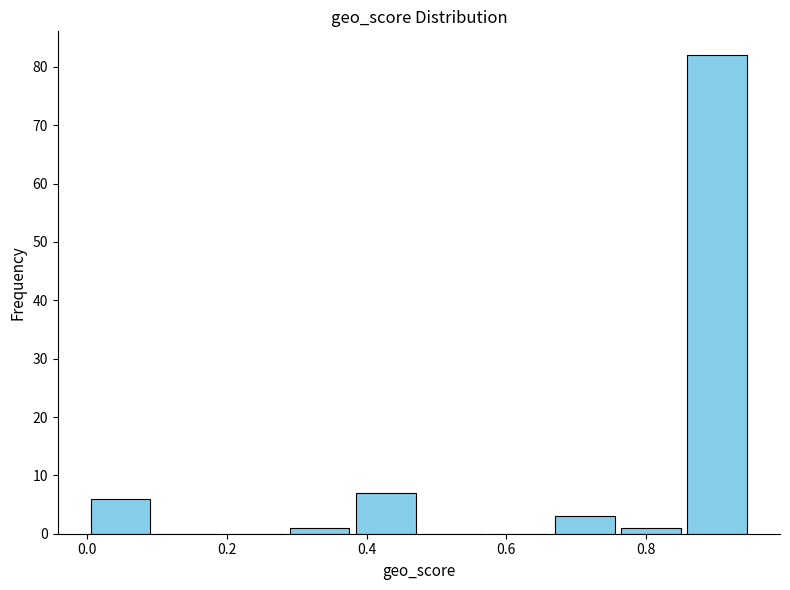

Over which range of the x-axis is the bar tallest?

0.855 to 0.950